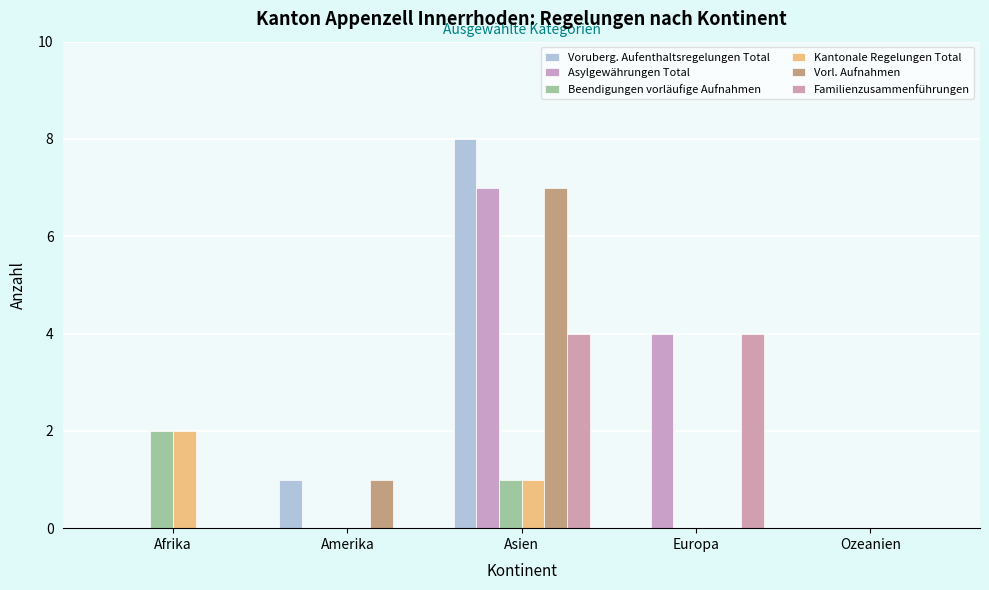

Between Ozeanien and Asien, which is larger?

Asien